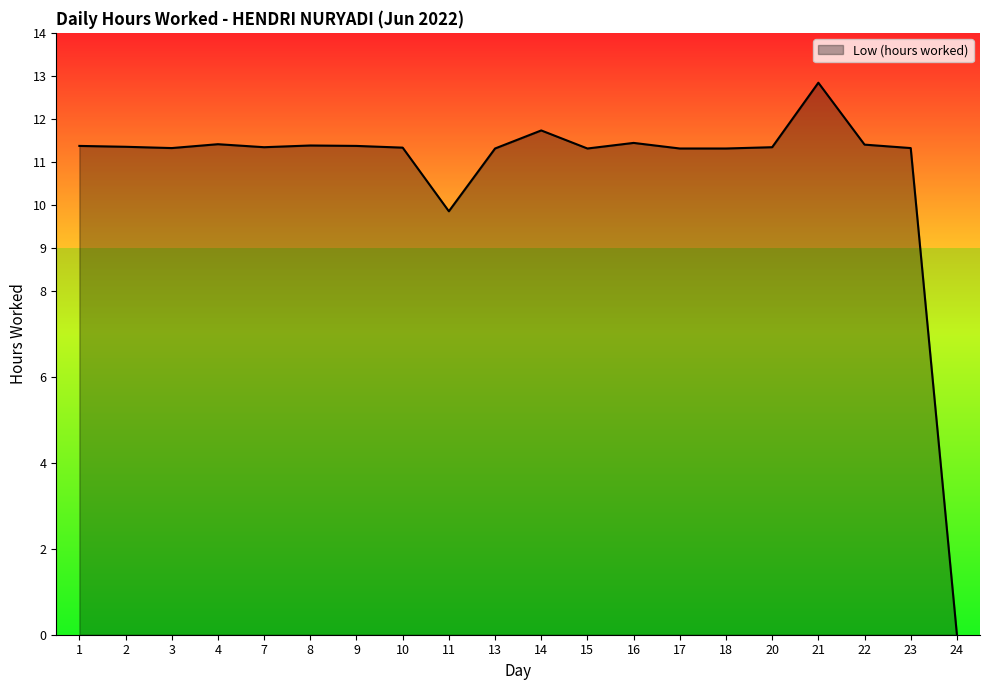

Is it true that the value at 16 is 4.3?

False